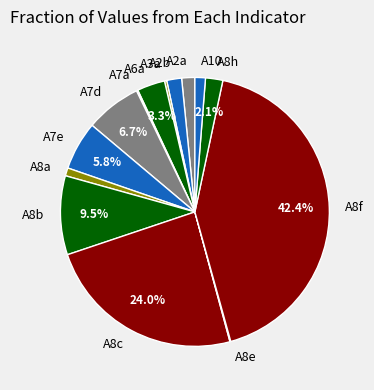

Approximately how many times larger is the value at A2a compared to A6a?

0.5